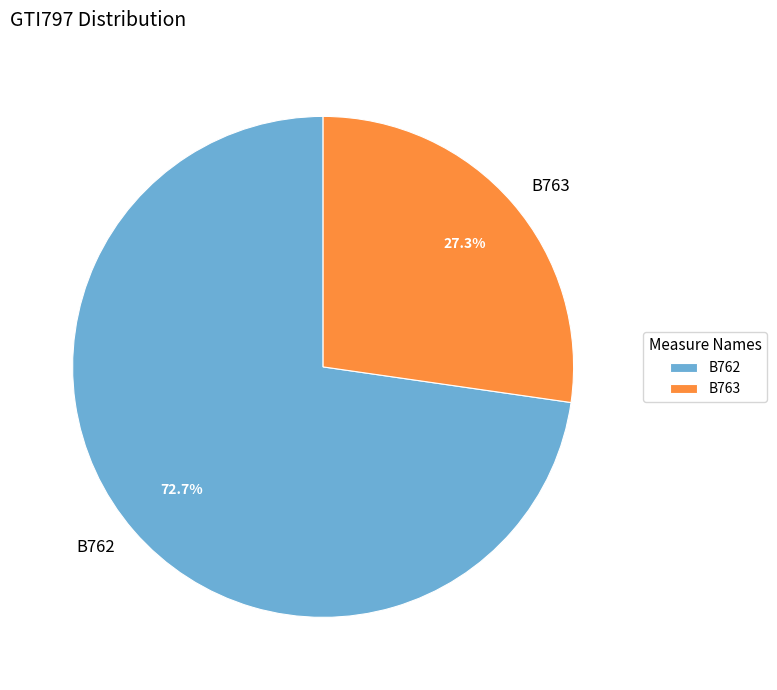

Combined, what portion of the pie is B762 and B763?

100.0%